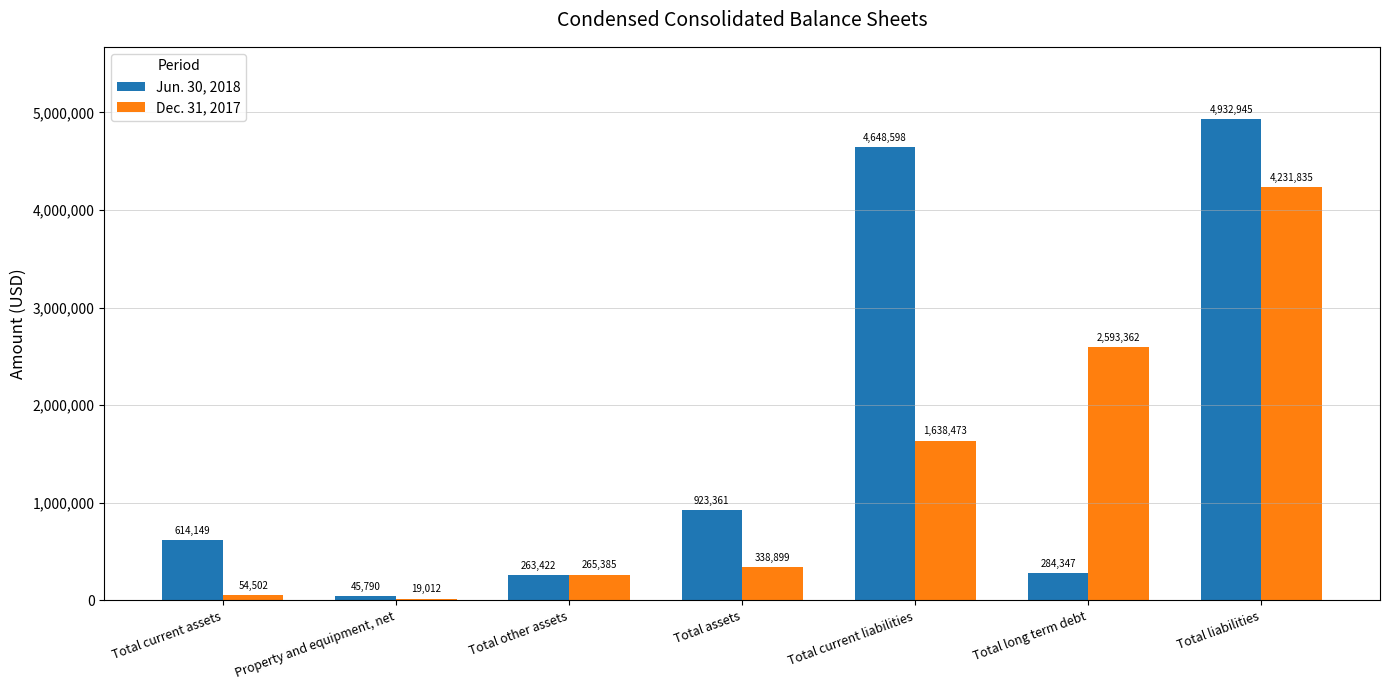

Which series changed the most between Total current assets and Total other assets?

Jun. 30, 2018